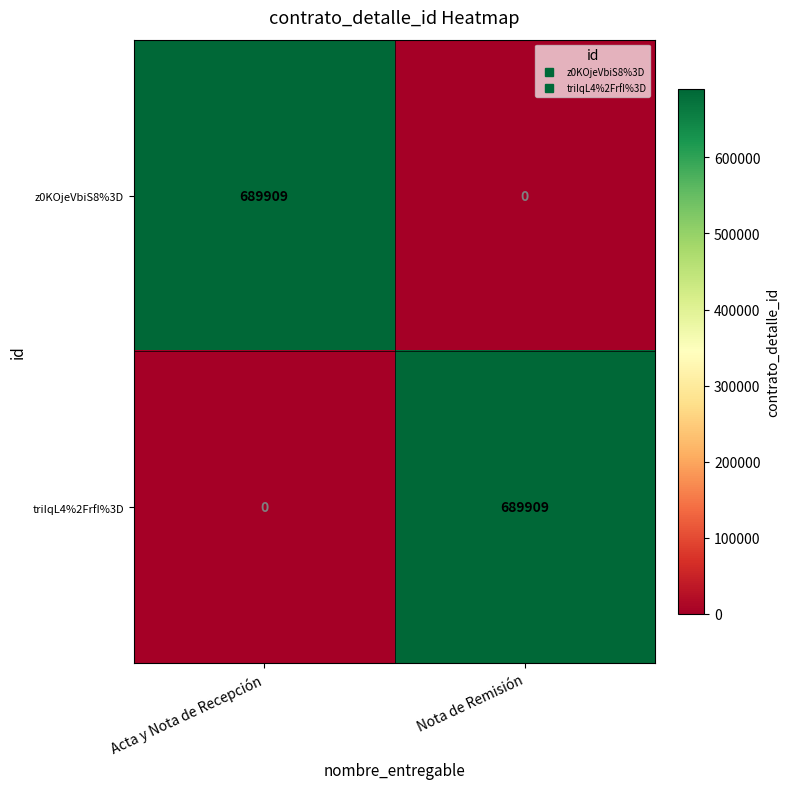

What is the difference between the z0KOjeVbiS8%3D values at Acta y Nota de Recepción and Nota de Remisión?

689909